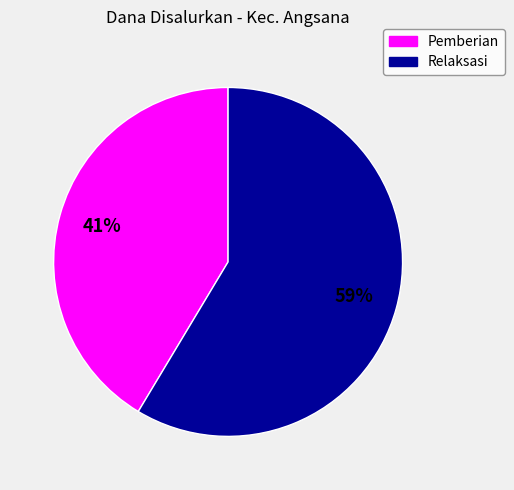

True or false: Relaksasi accounts for 59% of the total.

True